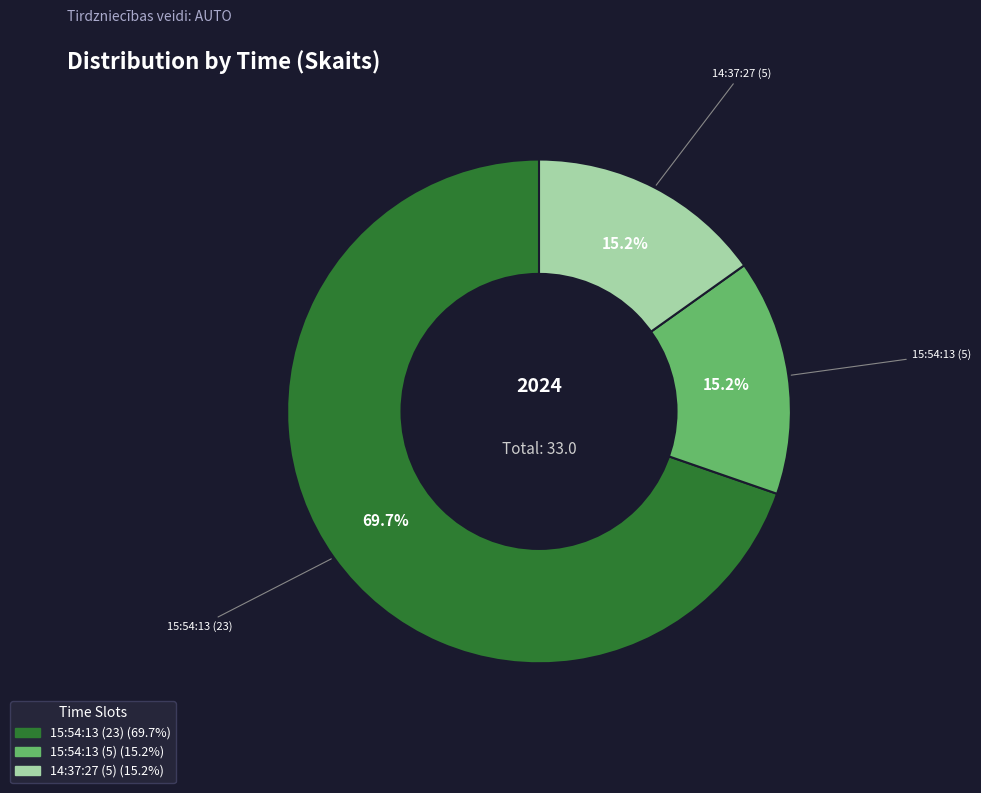

Count the number of slices in the pie.

3